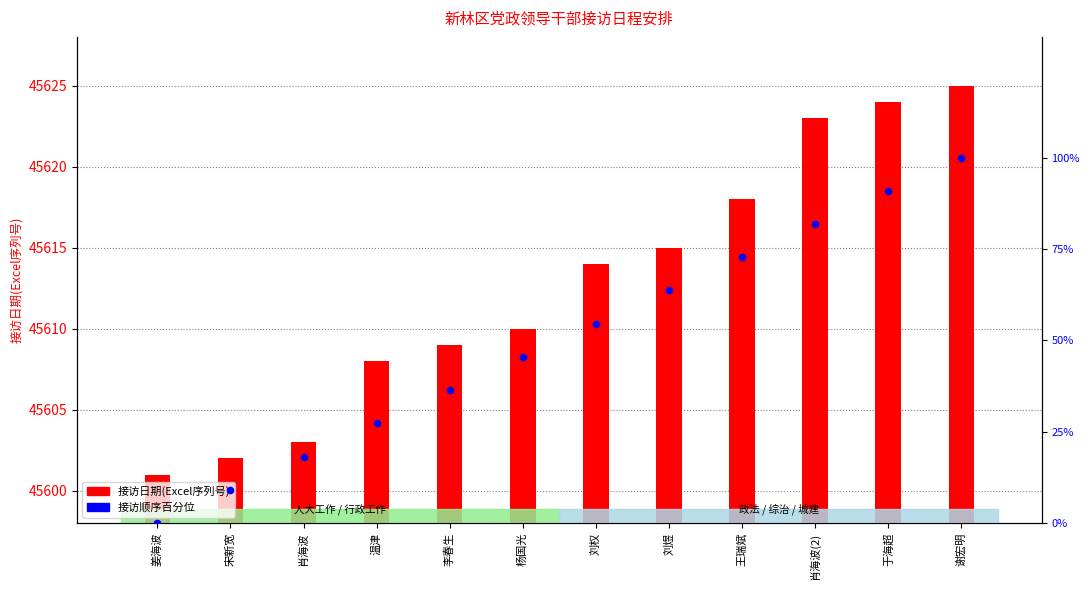

Which series reaches the minimum Y coordinate?

接访顺序百分位